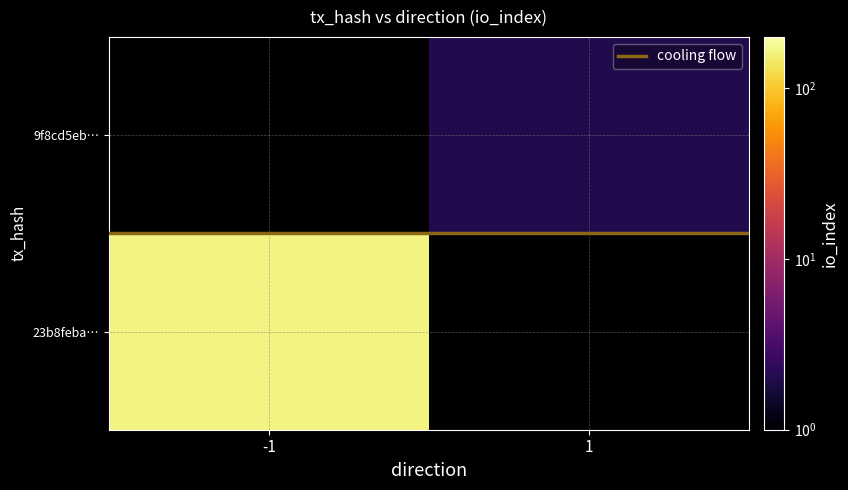

At which label is 23b8feba… closest to 165?

-1